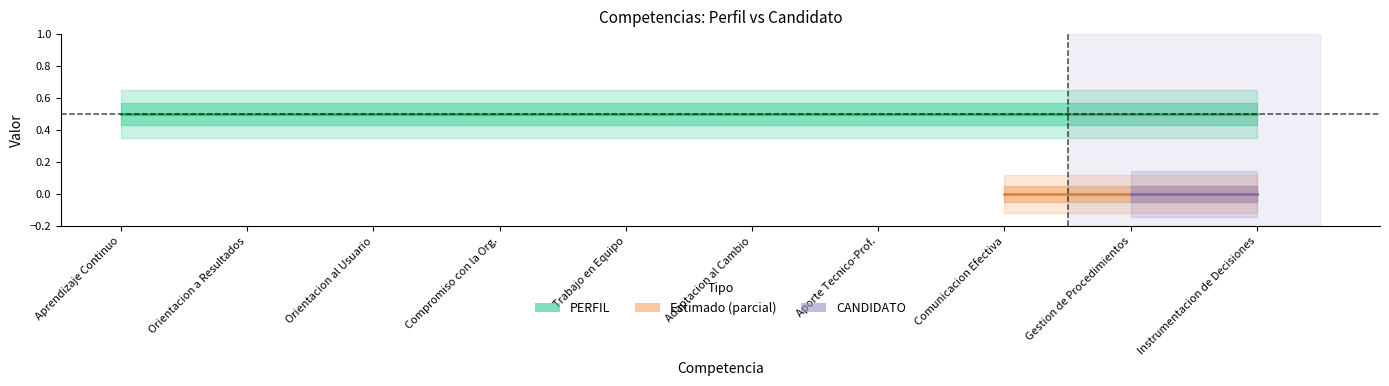

True or false: CANDIDATO and PERFIL cross at least once.

False